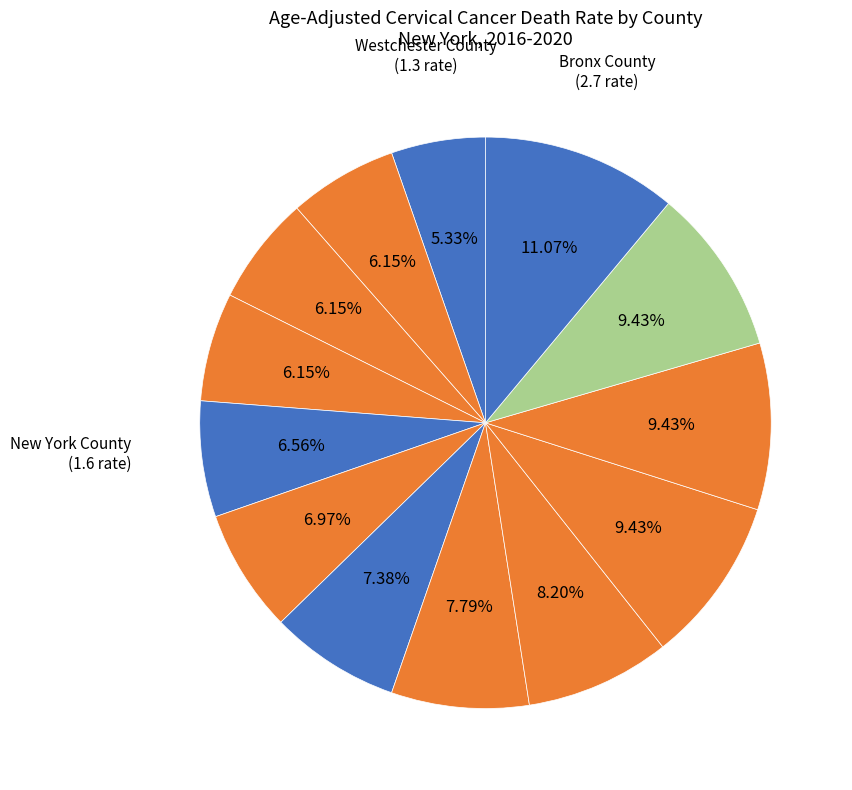

What is the smallest slice in the pie chart?

Westchester County